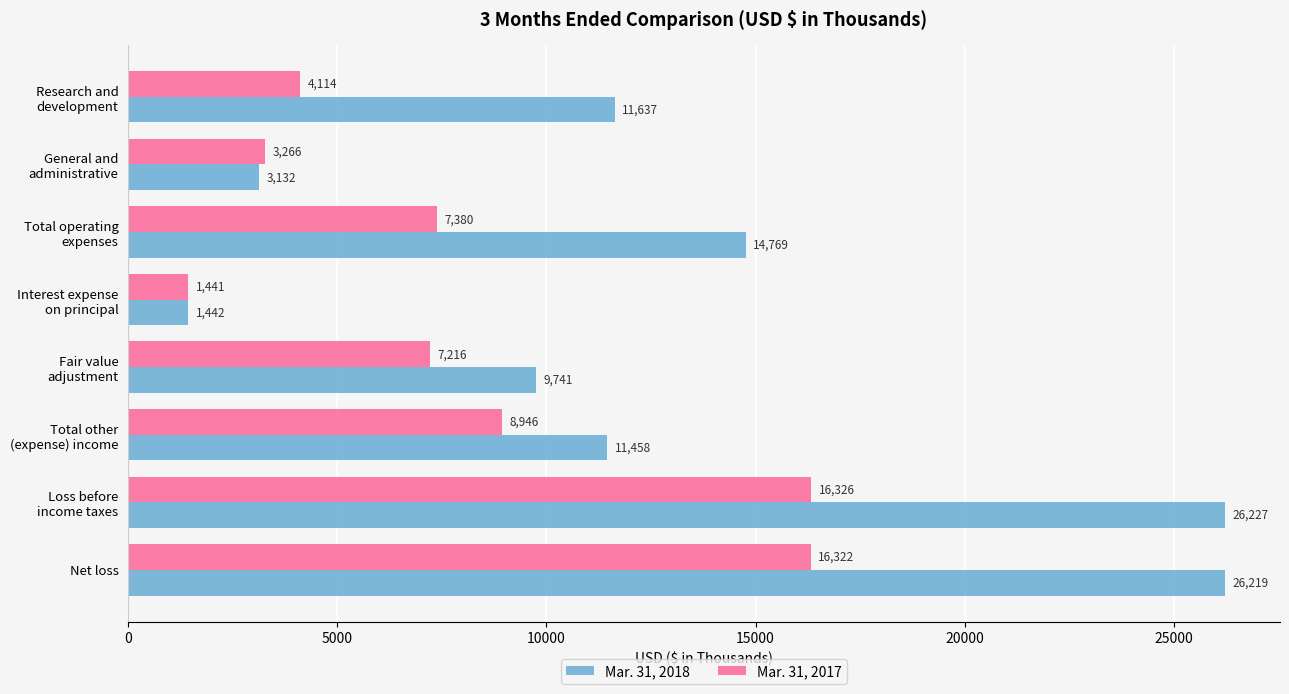

Which series has the largest total across all categories?

Mar. 31, 2018